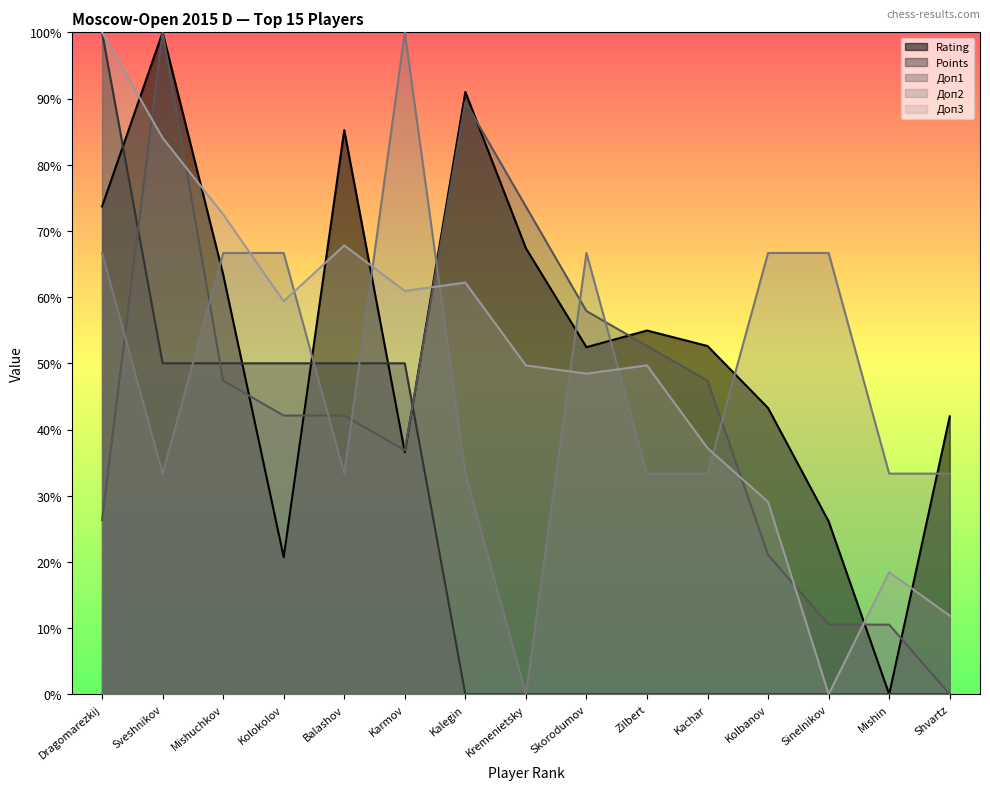

Does the chart display data point markers on the line(s)?

No